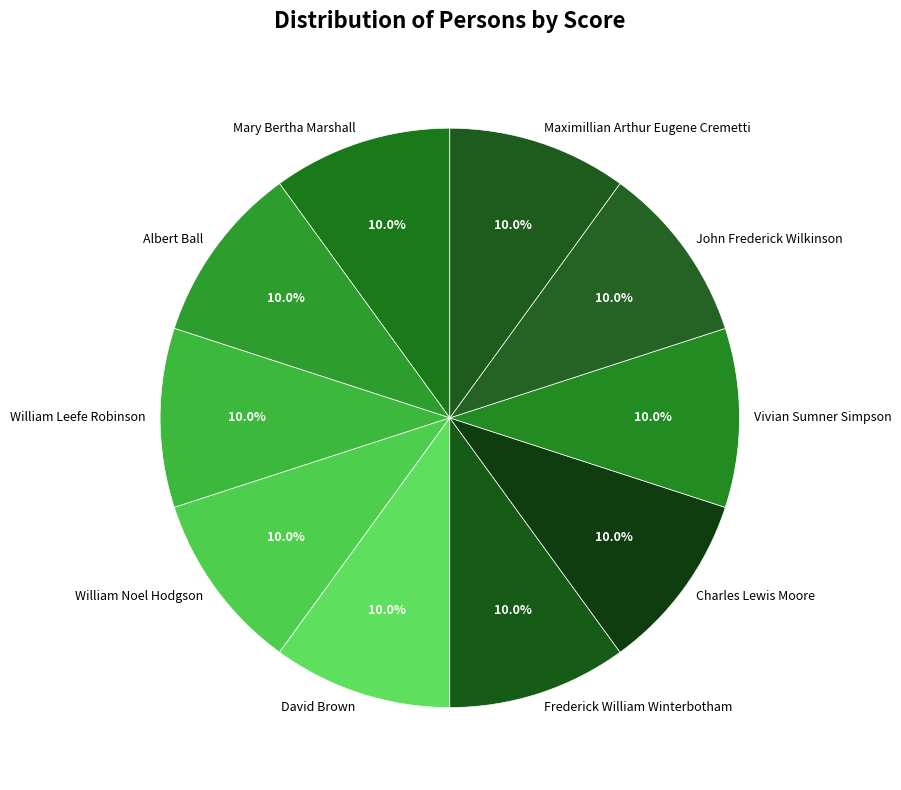

To the nearest percent, what percentage of the pie is Vivian Sumner Simpson?

10%